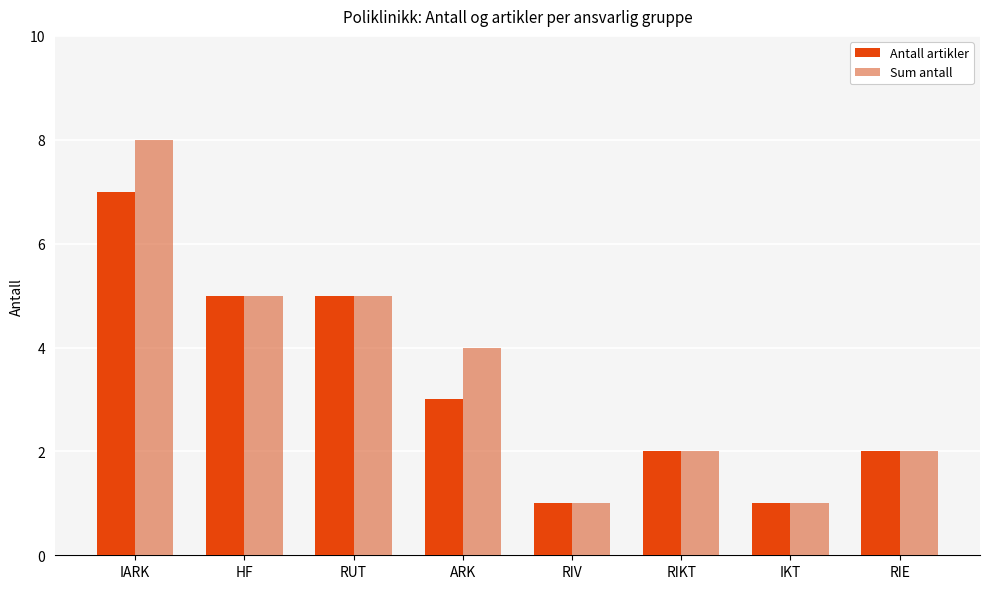

What is the difference between the Sum antall values at RIV and RIKT?

1